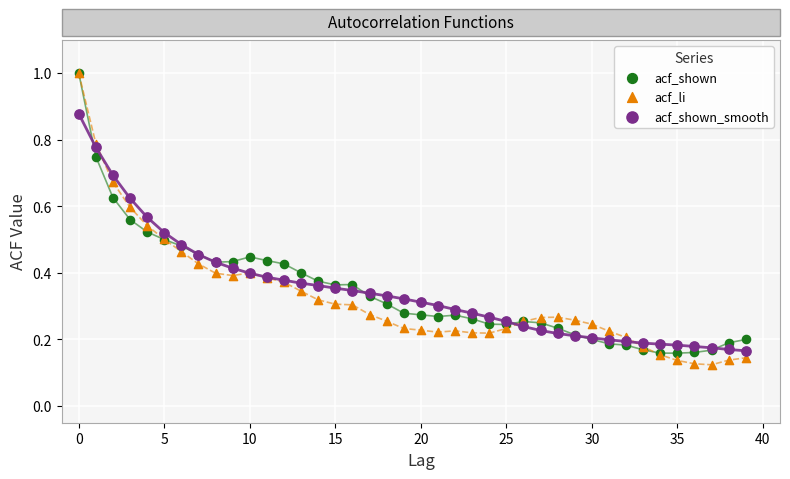

Which series contains the lowest Y value?

acf_li